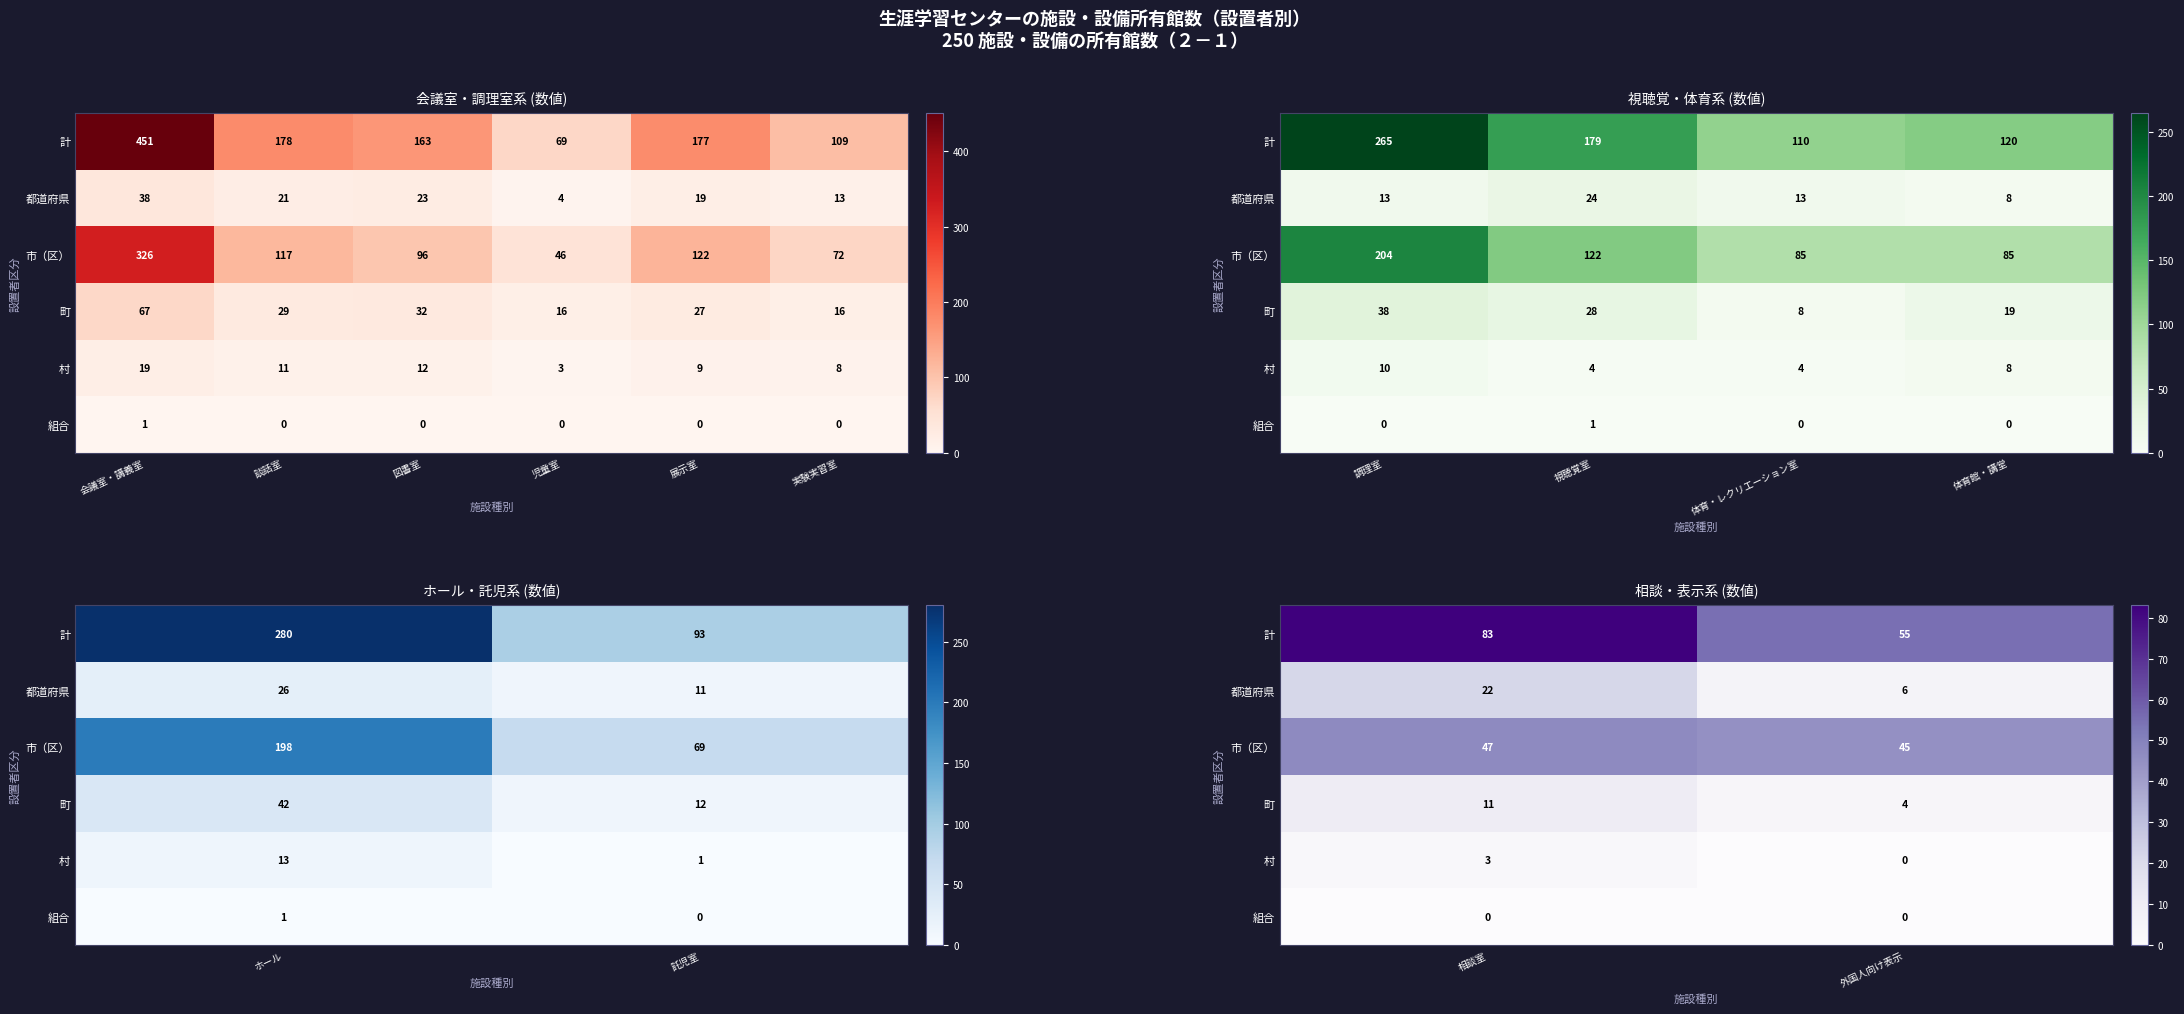

Count the number of data series in this chart.

6